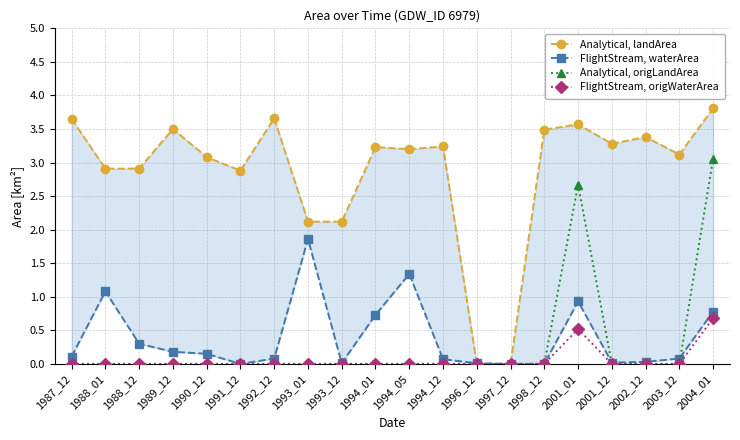

At 1994_12, list the series in order from smallest to largest.

Analytical, origLandArea, FlightStream, origWaterArea, FlightStream, waterArea, Analytical, landArea